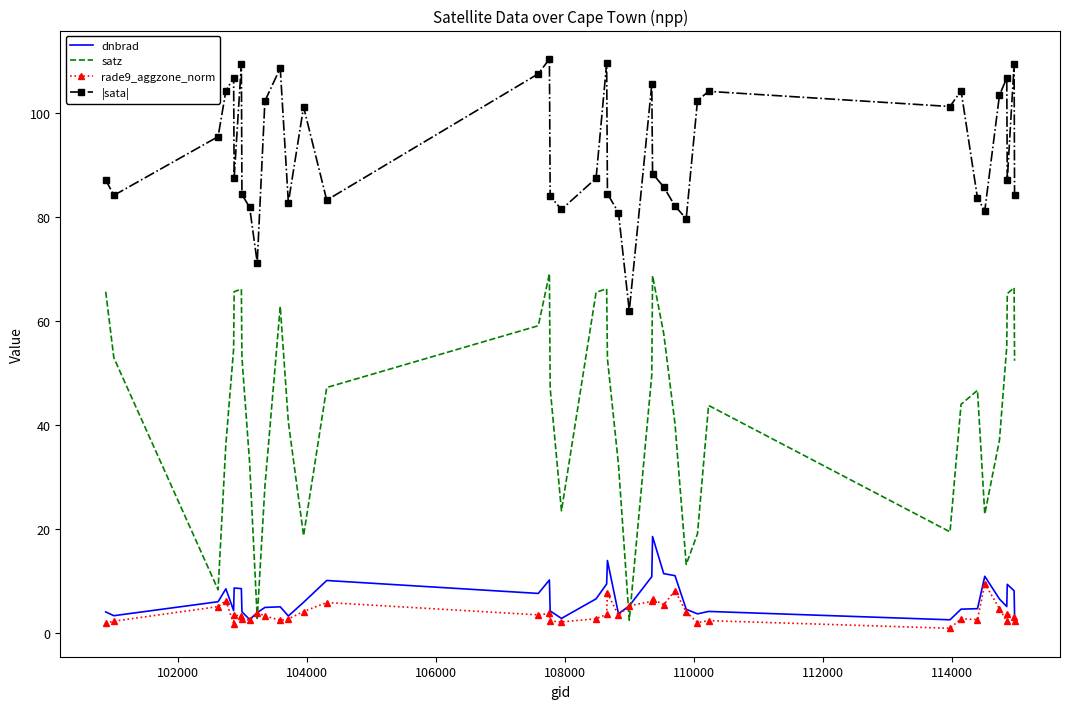

True or false: |sata| and satz cross at least once.

False